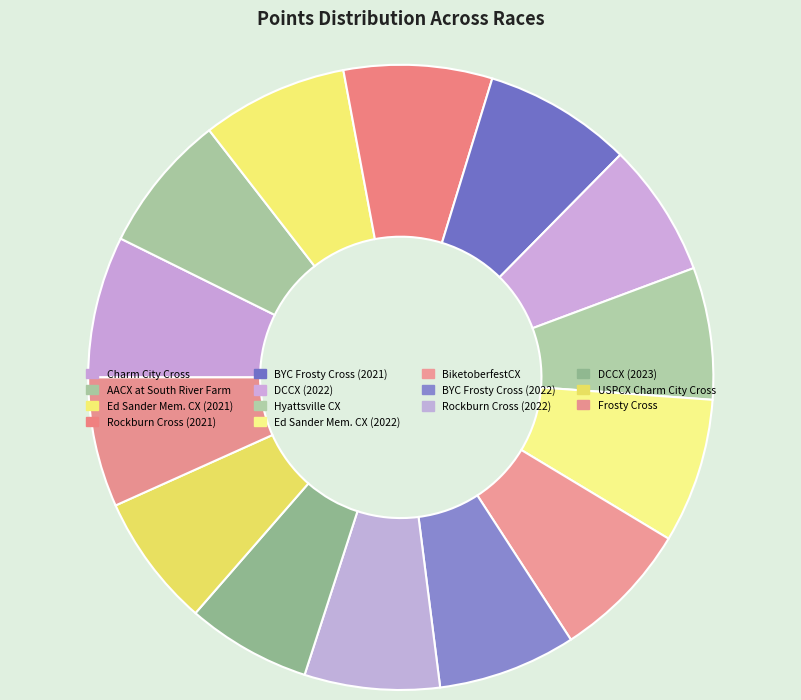

Count the number of slices in the pie.

14